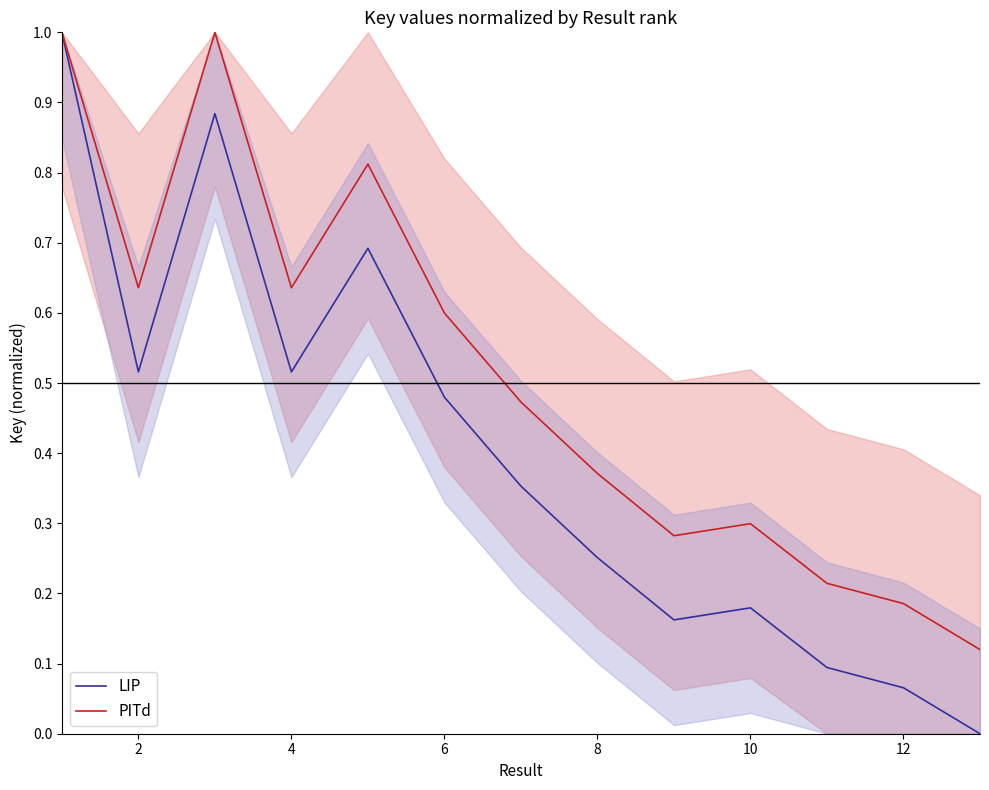

What is the sum of the PITd values at 12 and 10?

0.7